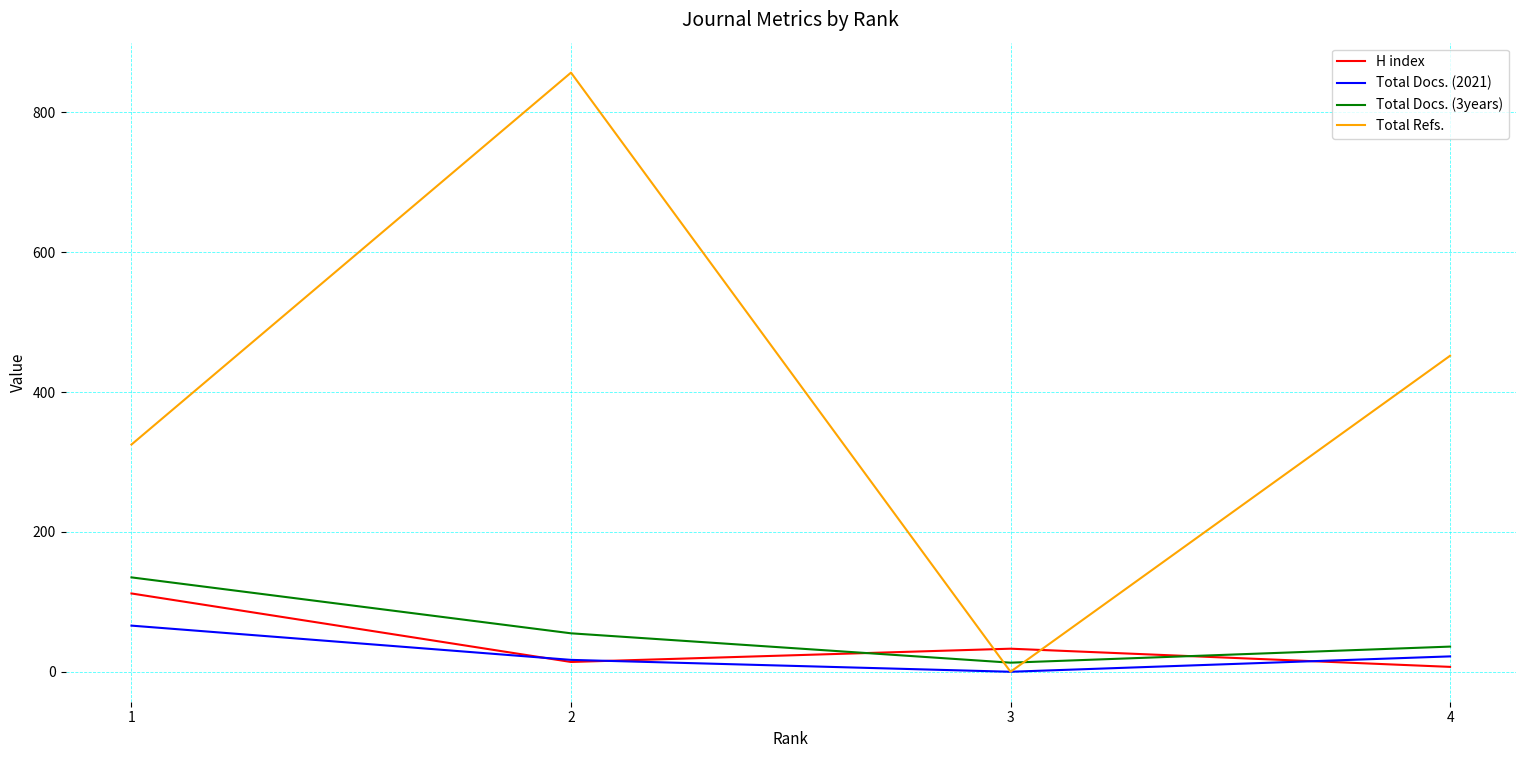

At which category does Total Refs. reach its first local peak?

2